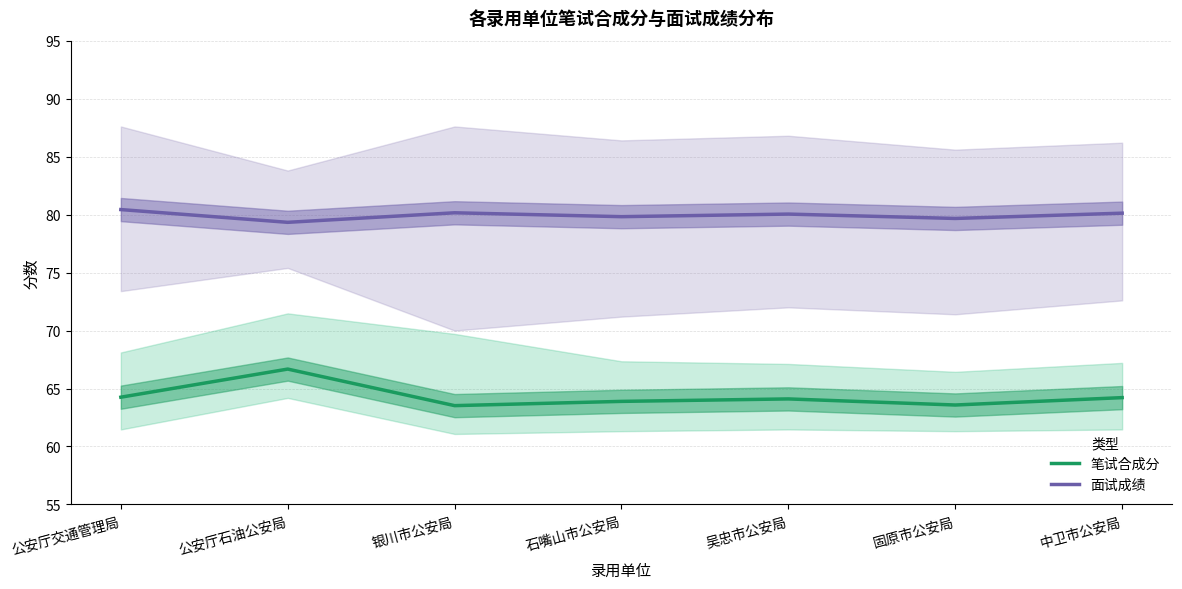

True or false: 笔试合成分 and 面试成绩 intersect in this chart.

False